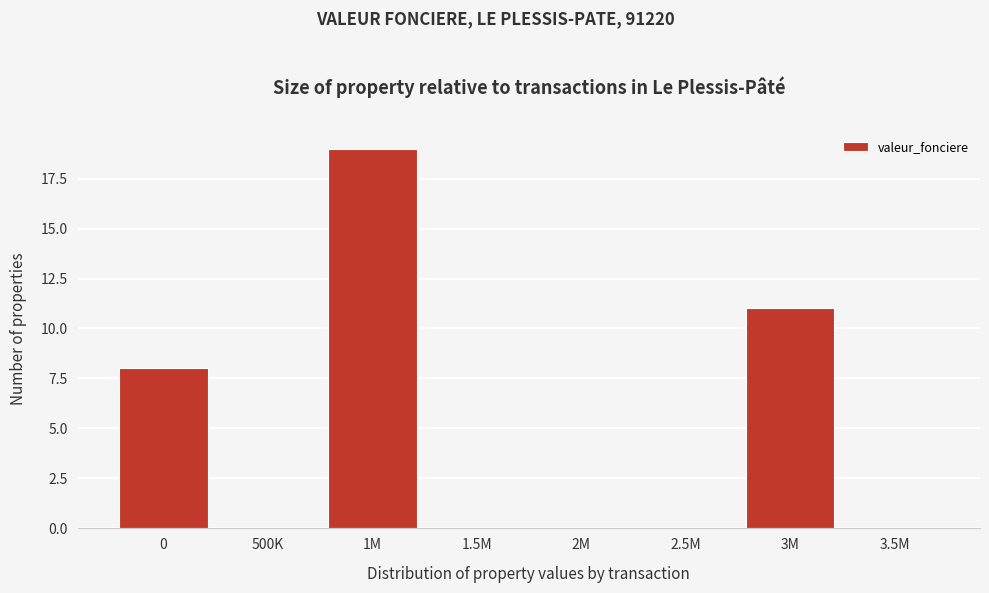

Reading left to right, transcribe all the data shown in this chart.

0=8	500K=0	1M=19	1.5M=0	2M=0	2.5M=0	3M=11	3.5M=0